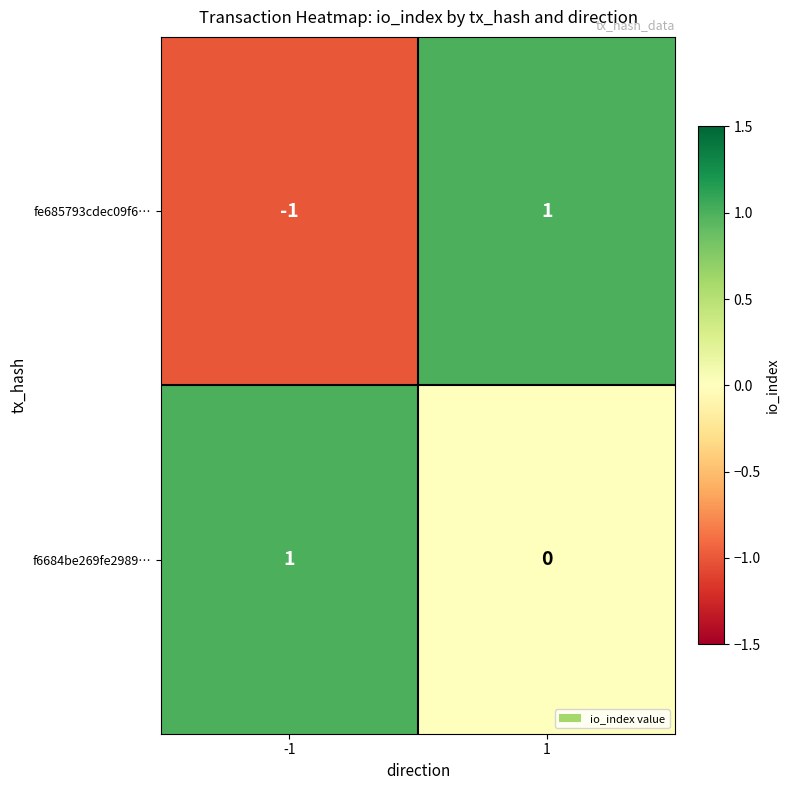

Reading left to right, transcribe all the data shown in this chart.

fe685793cdec09f6…: -1	1
f6684be269fe2989…: 1	0